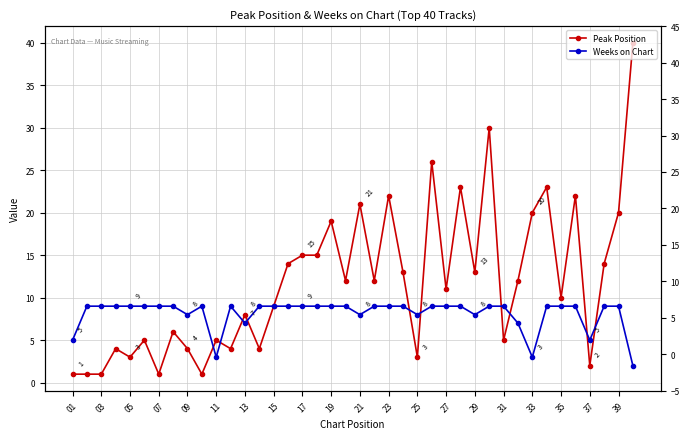

After their last crossing, which series has the higher values: Weeks on Chart or Peak Position?

Peak Position